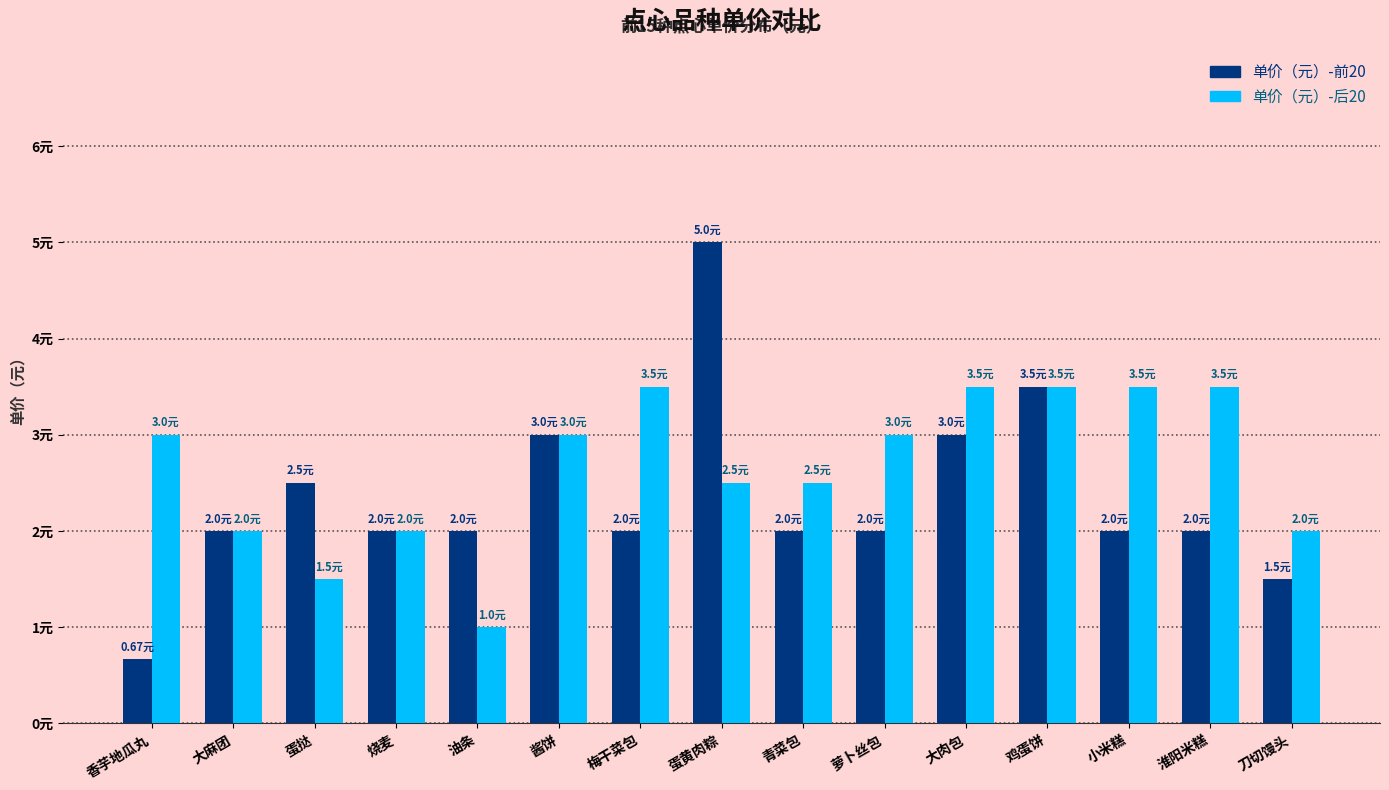

Are the bars horizontal?

No